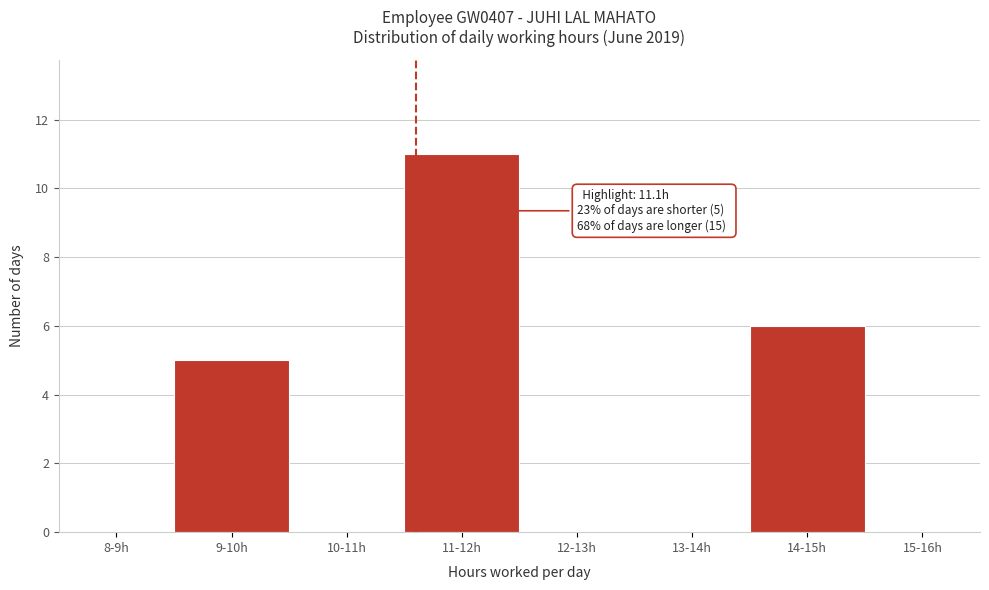

Reading left to right, what are all the values shown in this chart?

8-9h=0	9-10h=5	10-11h=0	11-12h=11	12-13h=0	13-14h=0	14-15h=6	15-16h=0